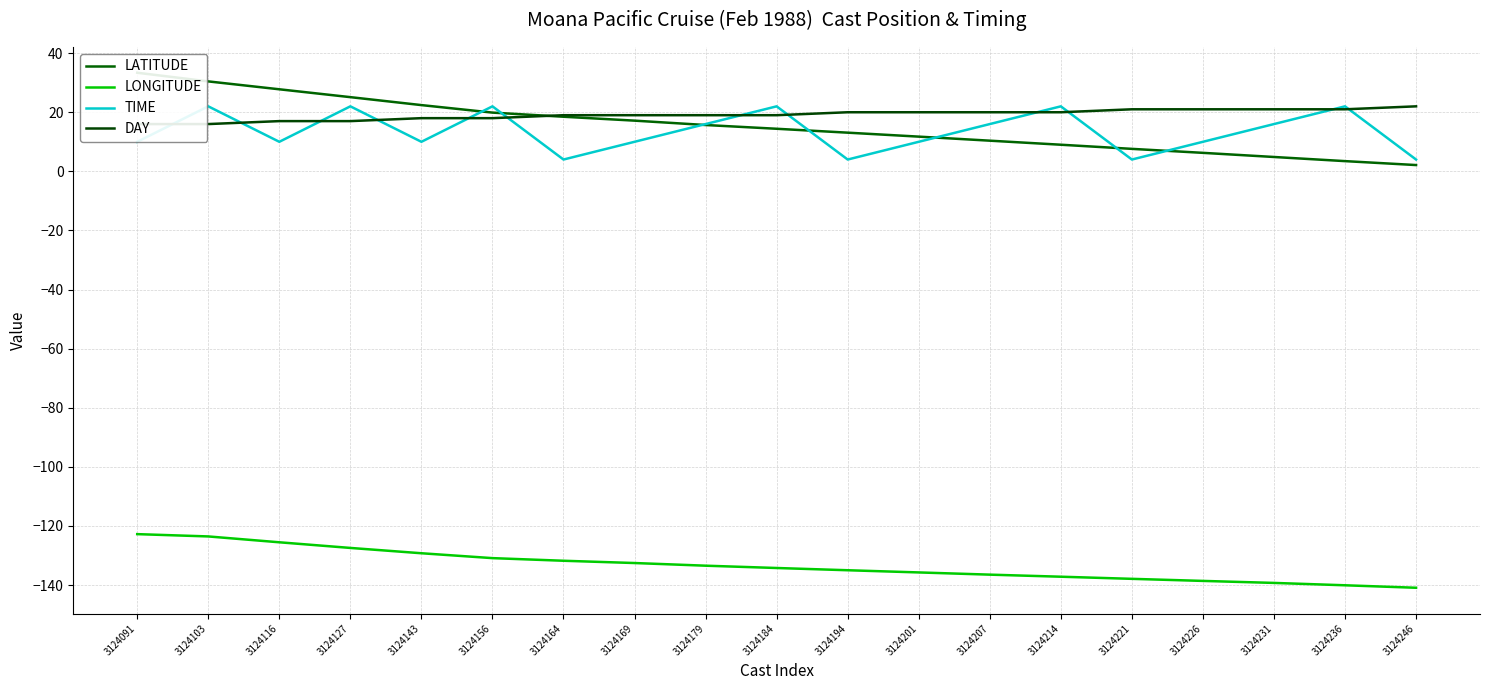

Reading left to right, what are all the values shown in this chart?

LATITUDE: 3124091=33.4	3124103=30.4	3124116=27.8	3124127=25.1	3124143=22.4	3124156=19.9	3124164=18.5	3124169=17.2	3124179=15.7	3124184=14.4	3124194=13.1	3124201=11.8	3124207=10.4	3124214=9.0	3124221=7.6	3124226=6.3	3124231=4.9	3124236=3.5	3124246=2.1
LONGITUDE: 3124091=-122.8	3124103=-123.5	3124116=-125.5	3124127=-127.4	3124143=-129.2	3124156=-130.9	3124164=-131.8	3124169=-132.6	3124179=-133.4	3124184=-134.2	3124194=-135.0	3124201=-135.7	3124207=-136.5	3124214=-137.2	3124221=-137.9	3124226=-138.6	3124231=-139.3	3124236=-140.1	3124246=-140.9
TIME: 3124091=10.0	3124103=22.0	3124116=10.0	3124127=22.0	3124143=10.0	3124156=22.0	3124164=4.0	3124169=10.0	3124179=16.0	3124184=22.0	3124194=4.0	3124201=10.0	3124207=16.0	3124214=22.0	3124221=4.0	3124226=10.0	3124231=16.0	3124236=22.0	3124246=4.0
DAY: 3124091=16.0	3124103=16.0	3124116=17.0	3124127=17.0	3124143=18.0	3124156=18.0	3124164=19.0	3124169=19.0	3124179=19.0	3124184=19.0	3124194=20.0	3124201=20.0	3124207=20.0	3124214=20.0	3124221=21.0	3124226=21.0	3124231=21.0	3124236=21.0	3124246=22.0